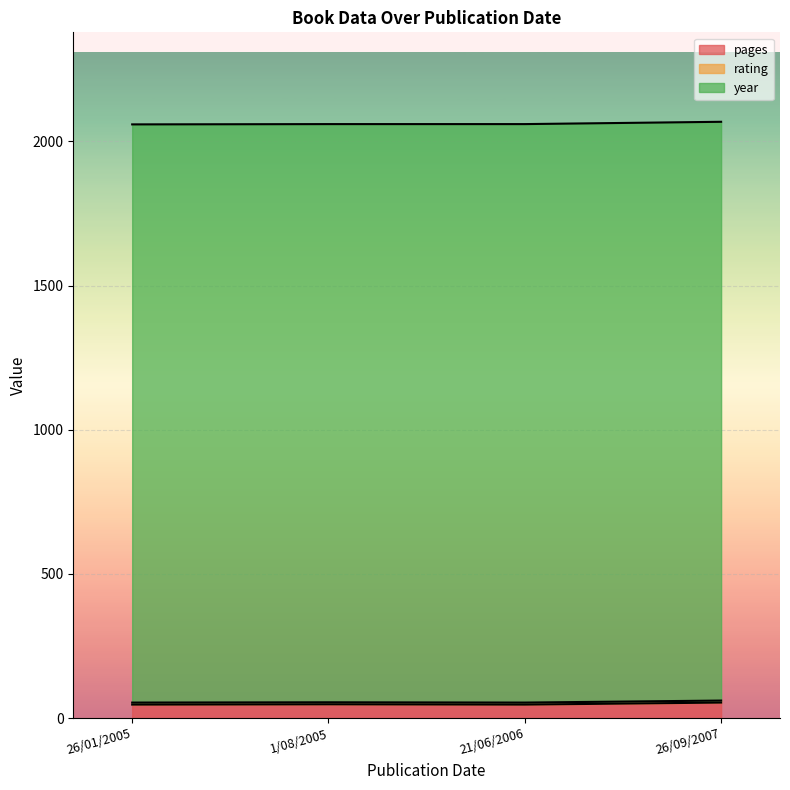

At how many categories does at least one series exceed 827?

4